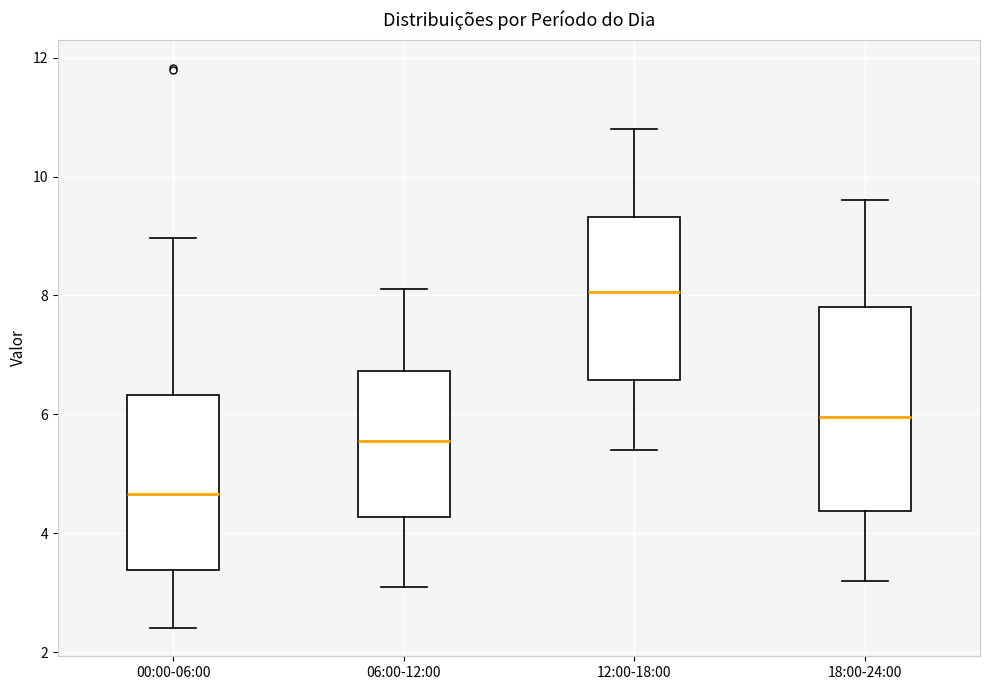

Where does the lower whisker of the box for 00:00-06:00 end on the y-axis? The values are not printed on the chart, so give them approximately, as read against the axis.

2.4